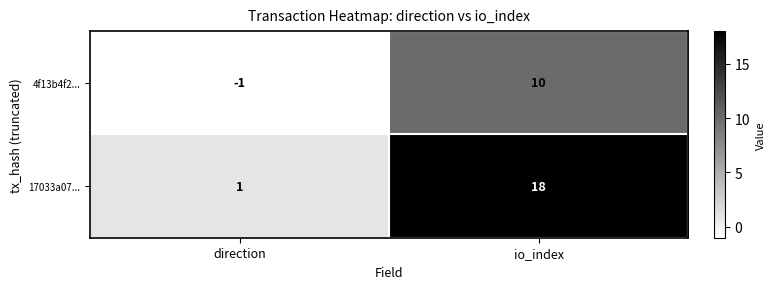

What is the difference between the highest and lowest values at io_index?

8